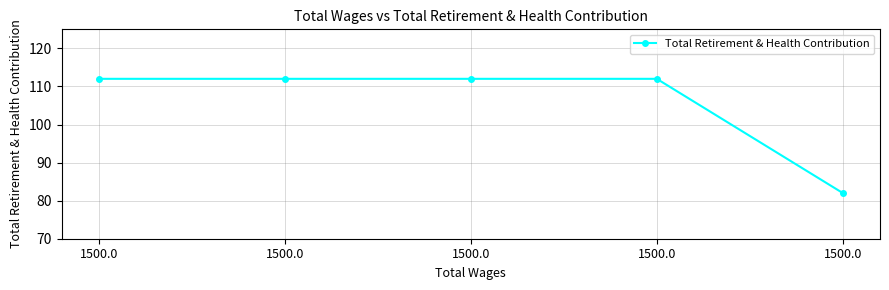

At which label is the value closest to 97?

1500.0